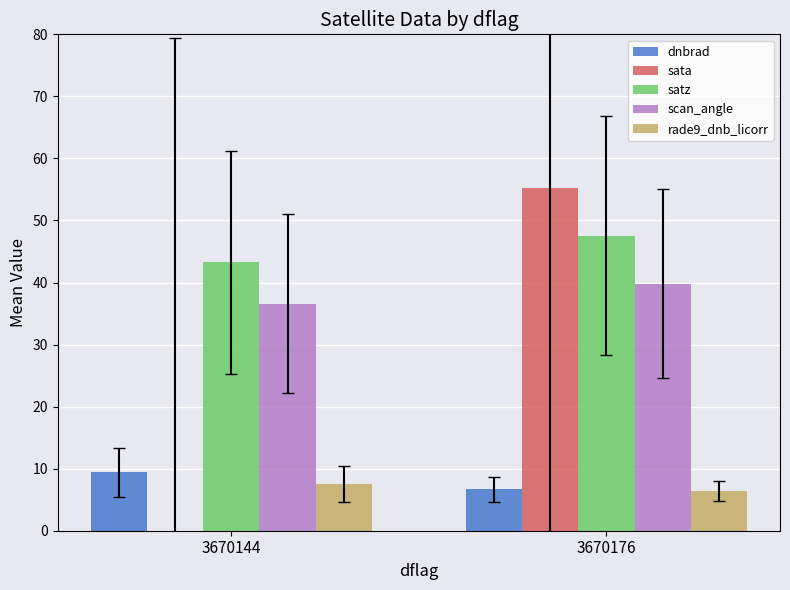

Reading left to right, transcribe all the data shown in this chart.

dnbrad: 3670144=9.4	3670176=6.7
sata: 3670144=-2.8	3670176=55.2
satz: 3670144=43.3	3670176=47.6
scan_angle: 3670144=36.6	3670176=39.8
rade9_dnb_licorr: 3670144=7.5	3670176=6.4